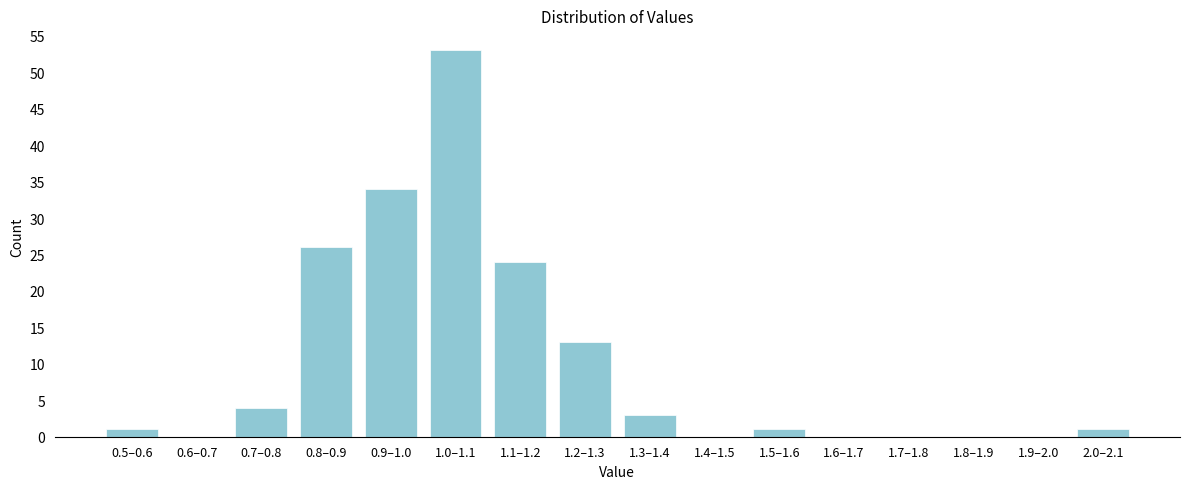

Reading left to right, extract all data points from this chart.

0.5–0.6=1	0.6–0.7=0	0.7–0.8=4	0.8–0.9=26	0.9–1.0=34	1.0–1.1=53	1.1–1.2=24	1.2–1.3=13	1.3–1.4=3	1.4–1.5=0	1.5–1.6=1	1.6–1.7=0	1.7–1.8=0	1.8–1.9=0	1.9–2.0=0	2.0–2.1=1